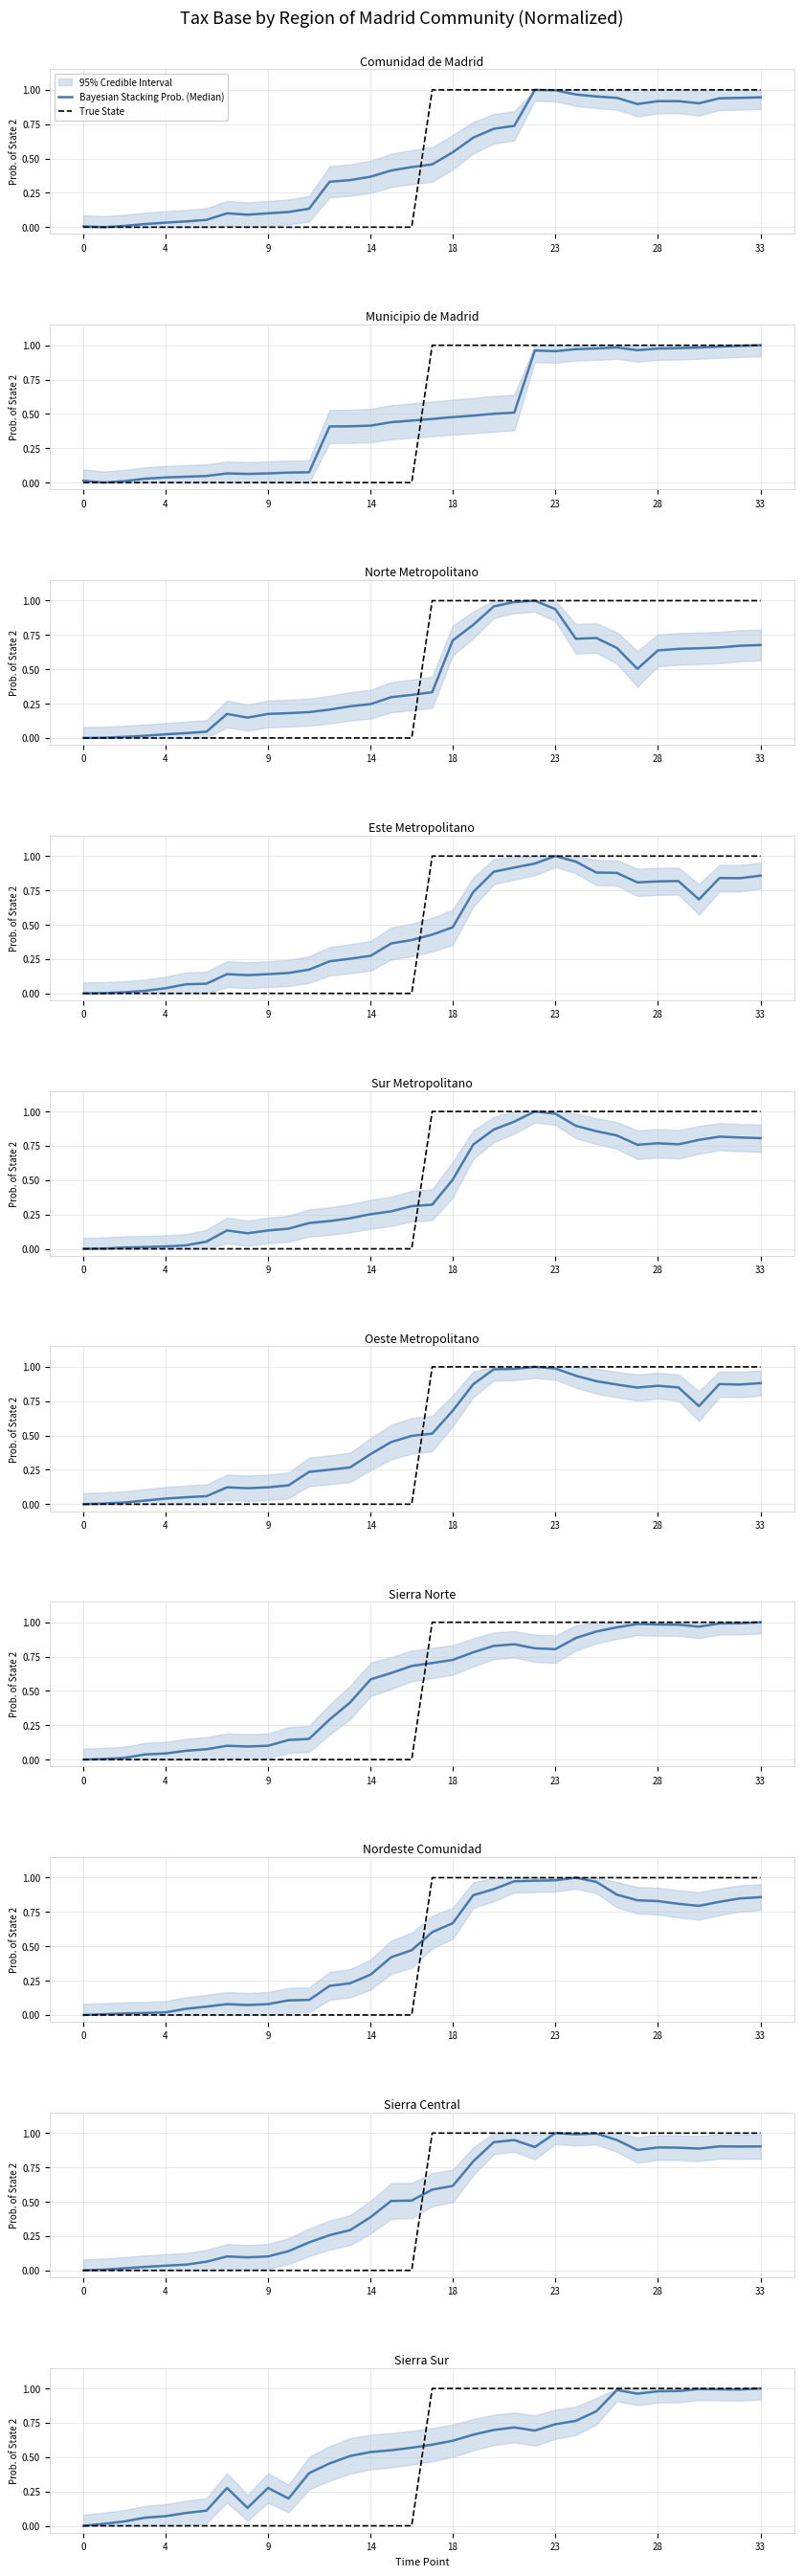

The value of Bayesian Stacking Prob. (Median) at 21 is 0.2. True or false?

False